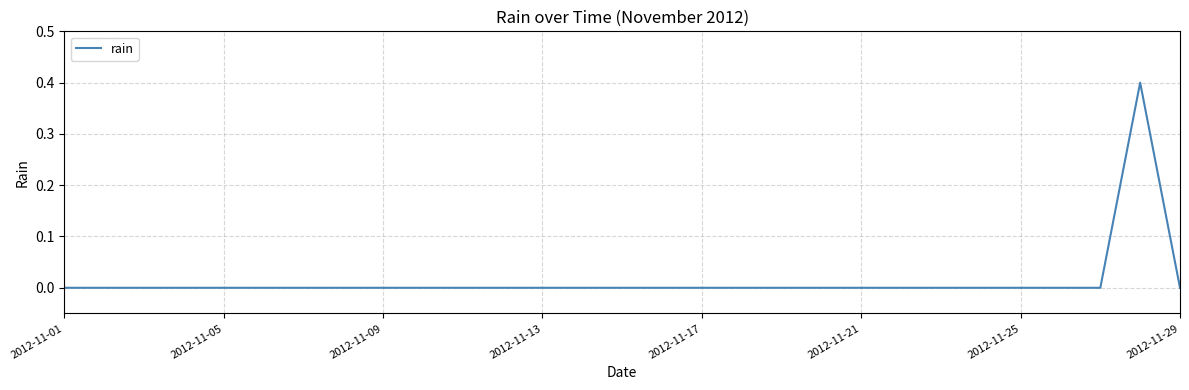

What is the greatest value displayed?

0.4